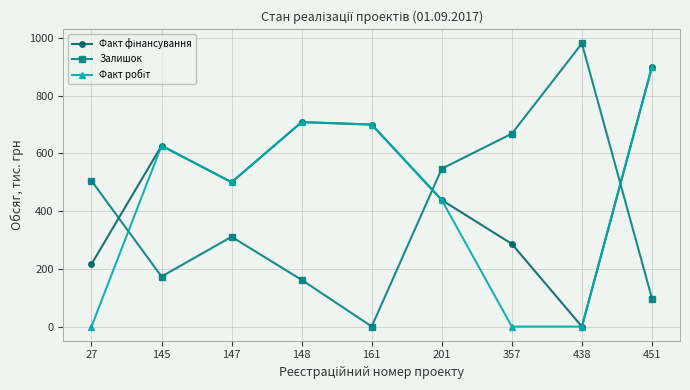

At how many categories does at least one series exceed 640?

5